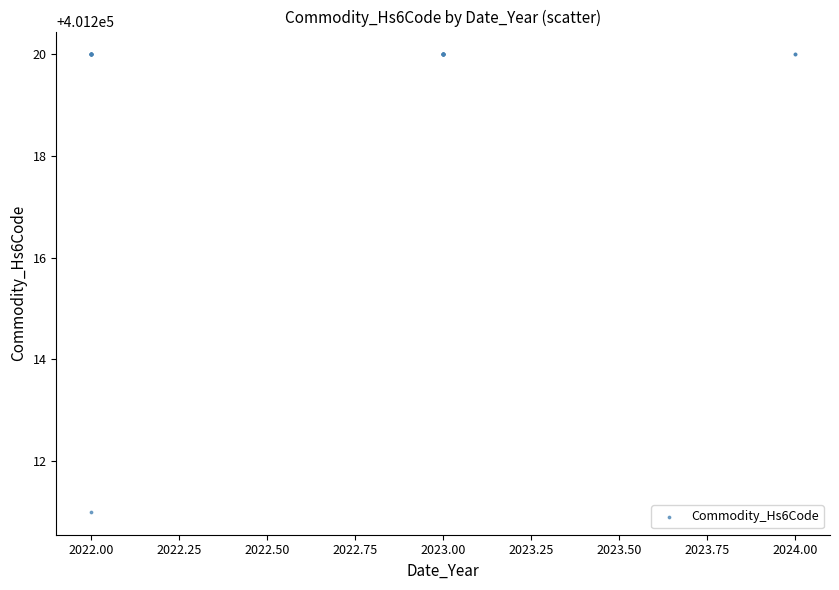

What Y value in the scatter plot is closest to 401215?

401211